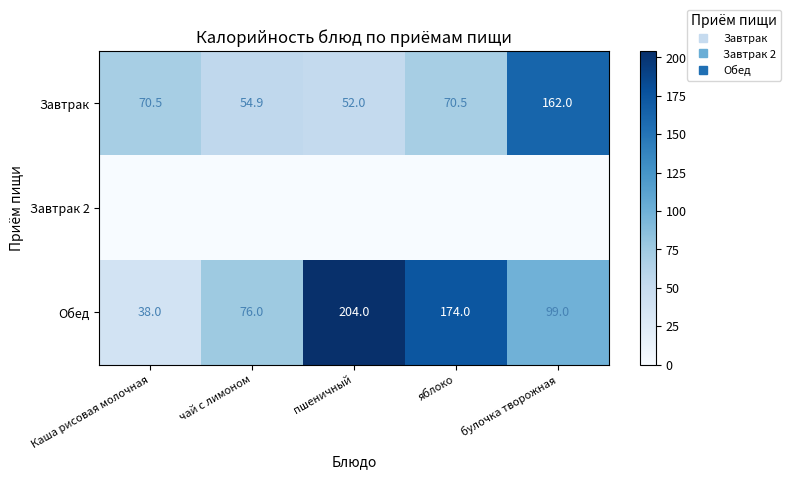

List the labels in order of Завтрак value, smallest first.

пшеничный, чай с лимоном, Каша рисовая молочная, яблоко, булочка творожная